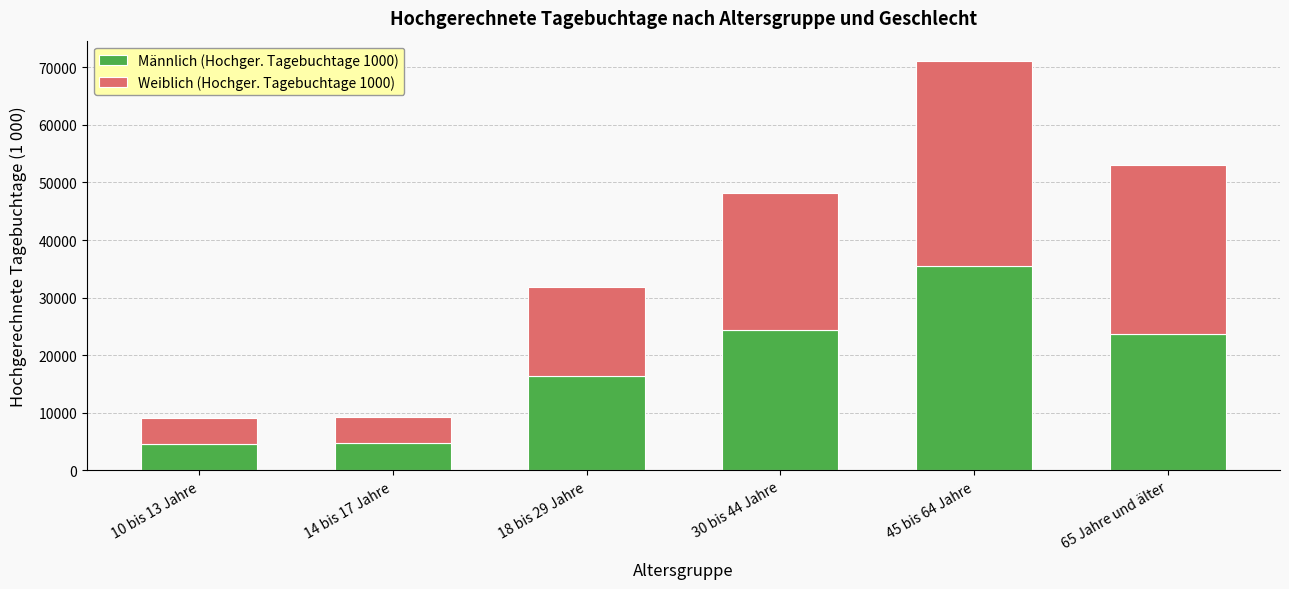

What is the total value across all series at 14 bis 17 Jahre?

9192